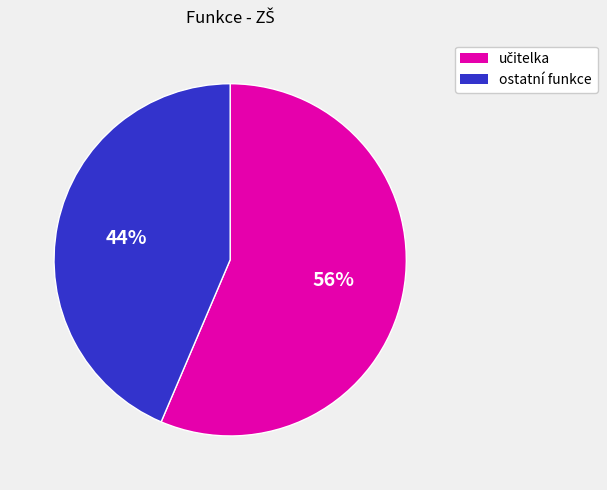

To the nearest percent, what is the average slice percentage?

50%